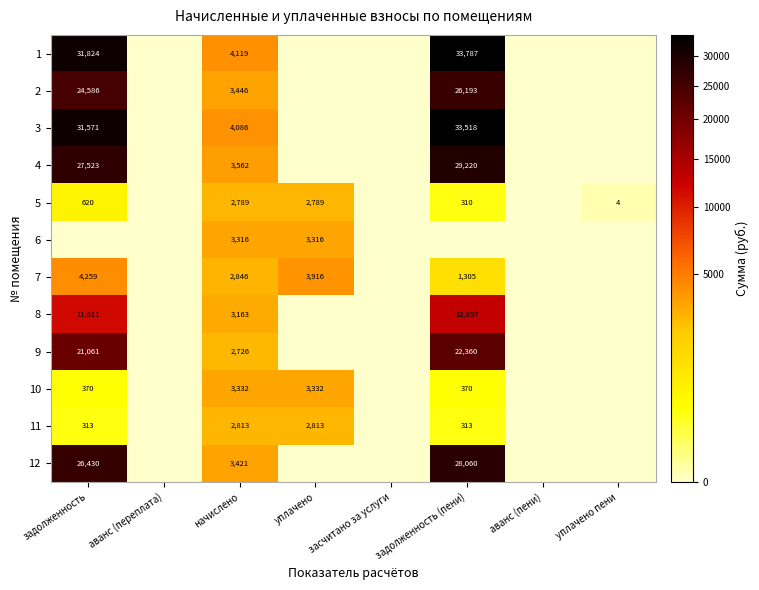

Which category has the lowest value across all series?

аванс (переплата)